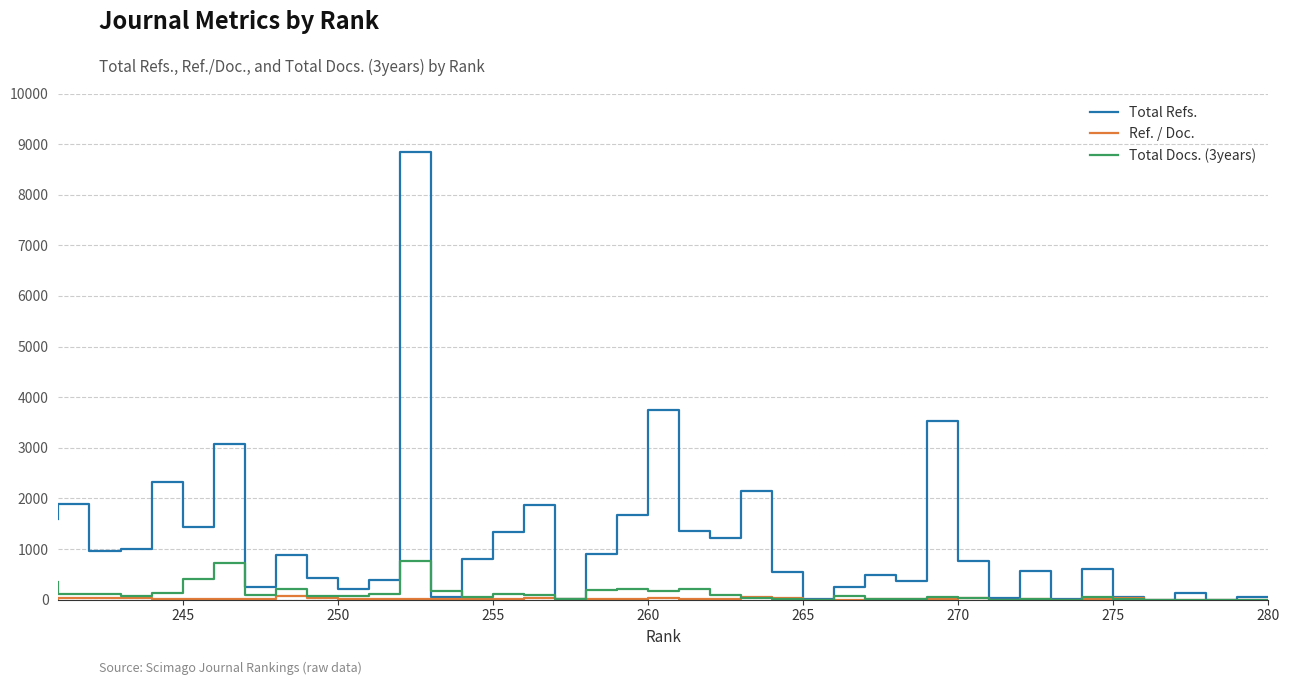

True or false: Ref. / Doc. and Total Refs. intersect in this chart.

False